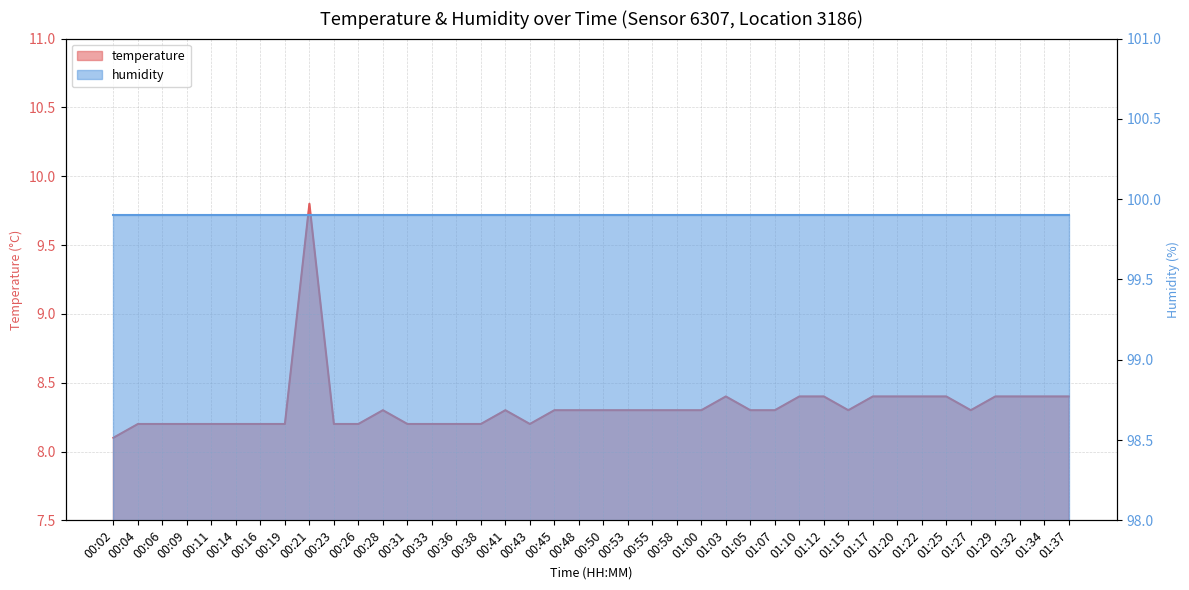

What is the value of the 15th point from the left?

8.2